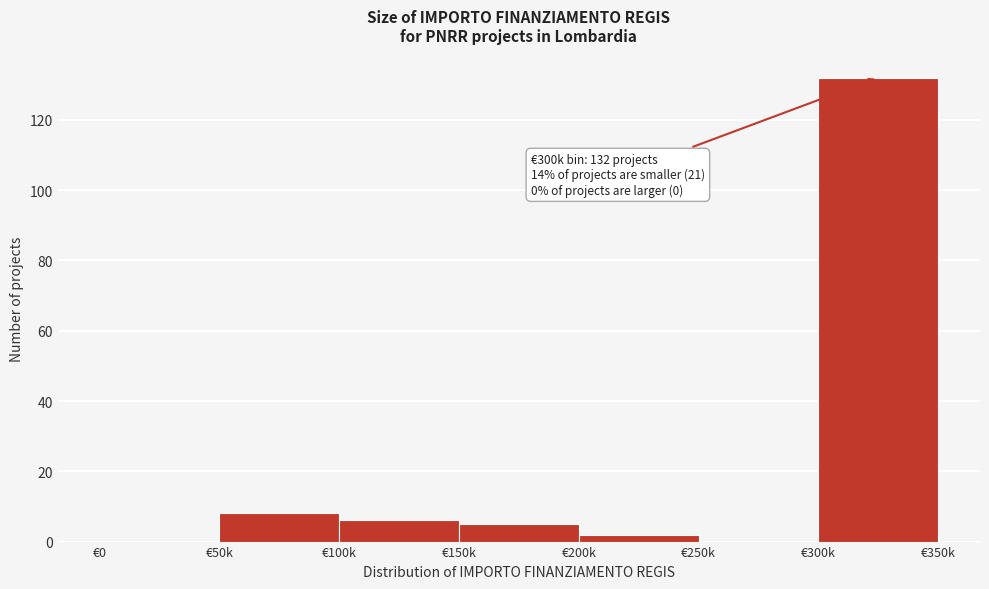

Reading left to right, list all the values displayed in this chart.

€0=0	€50k=8	€100k=6	€150k=5	€200k=2	€250k=0	€300k=132